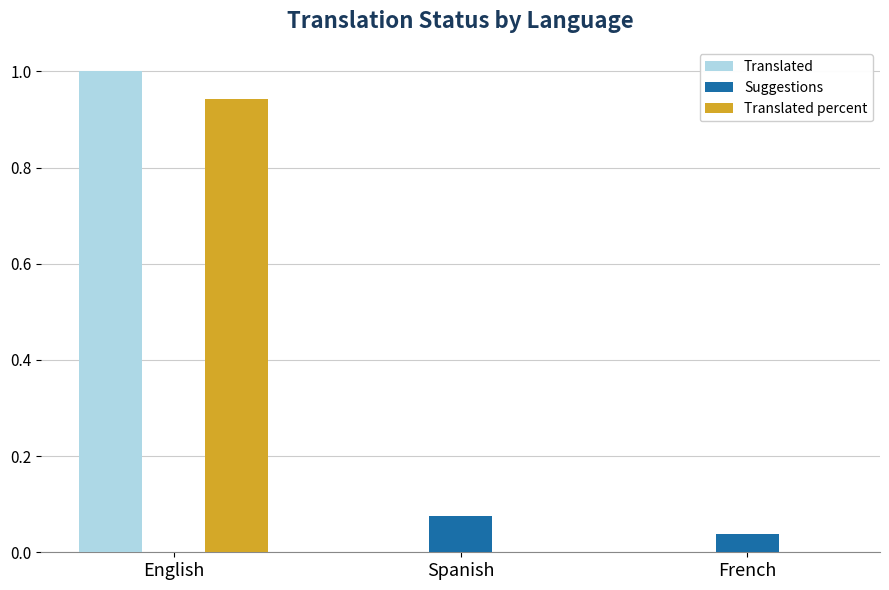

What value does the Translated series have at English?

1.0